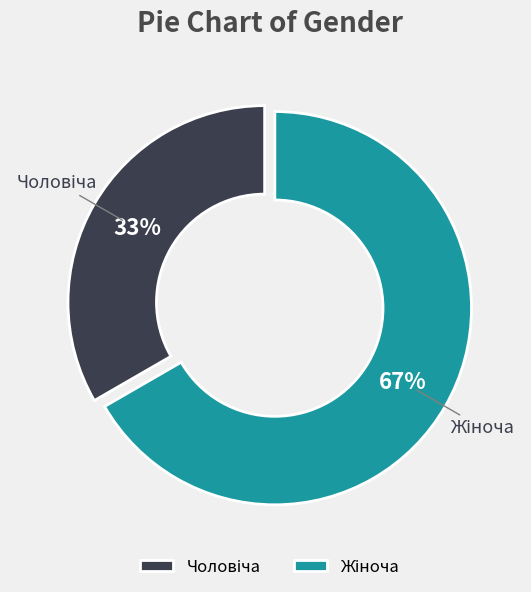

How many slices are in this pie chart?

2